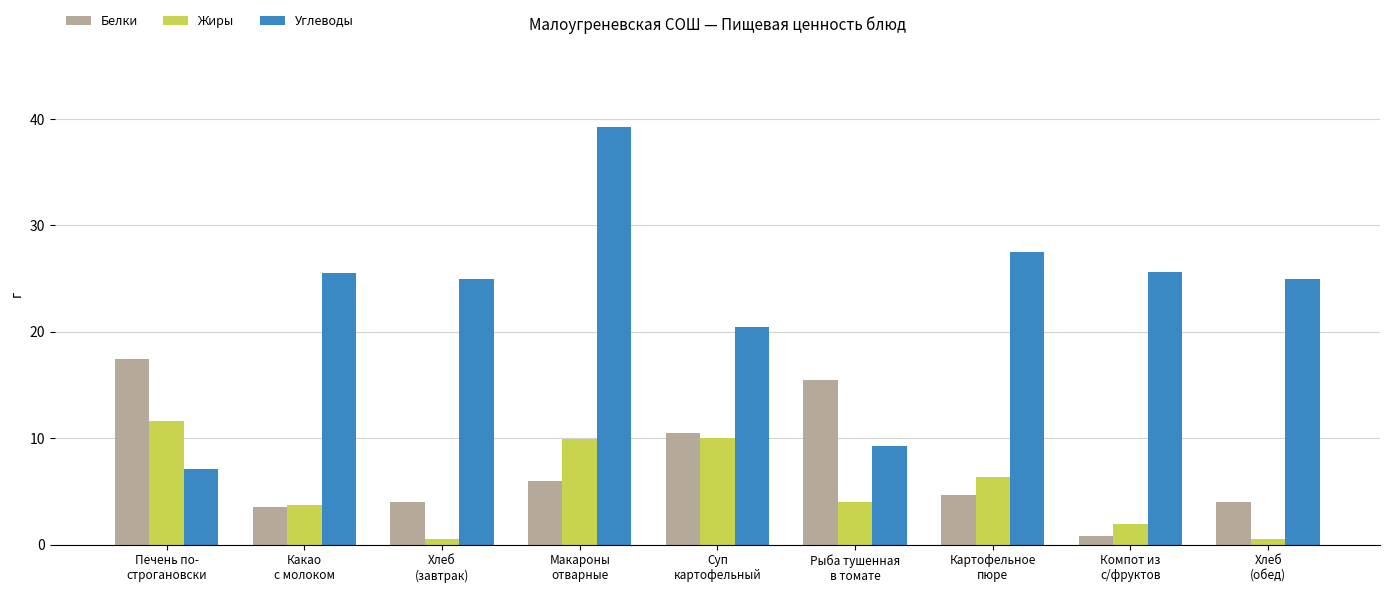

What are all the series names shown in the legend?

Белки, Жиры, Углеводы